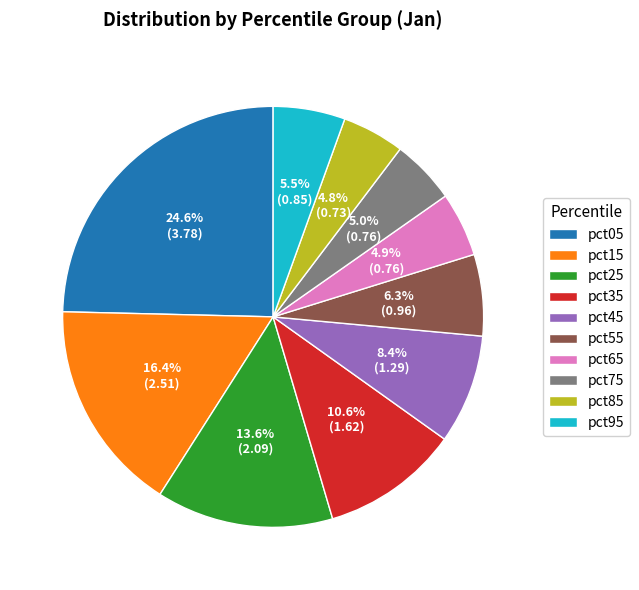

What percentage is the pct35 slice, to the nearest percent?

11%